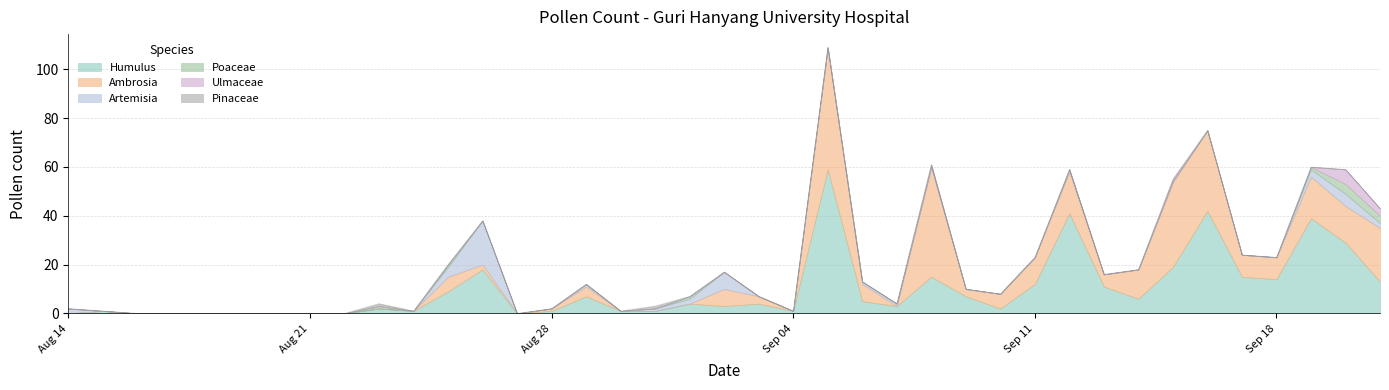

How many data points in Ambrosia are above 3?

18